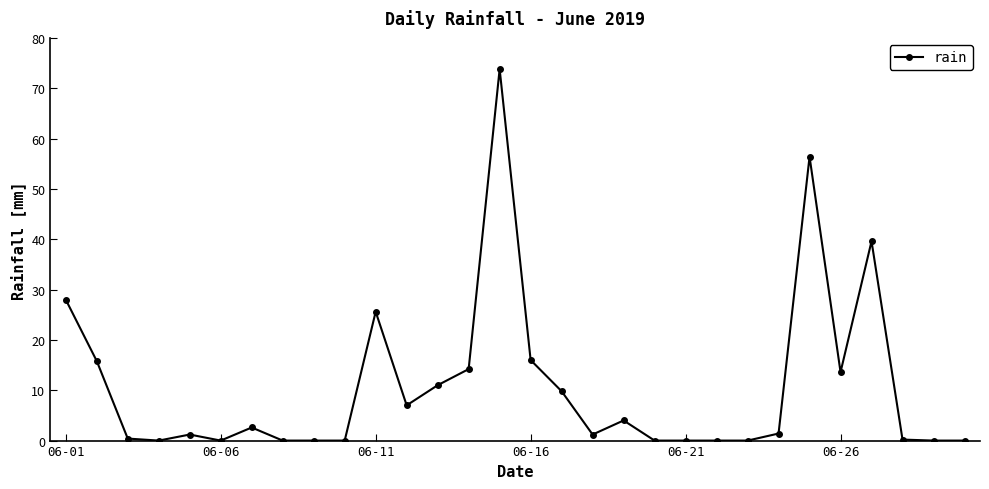

What is the difference between the second highest and minimum values?

56.4